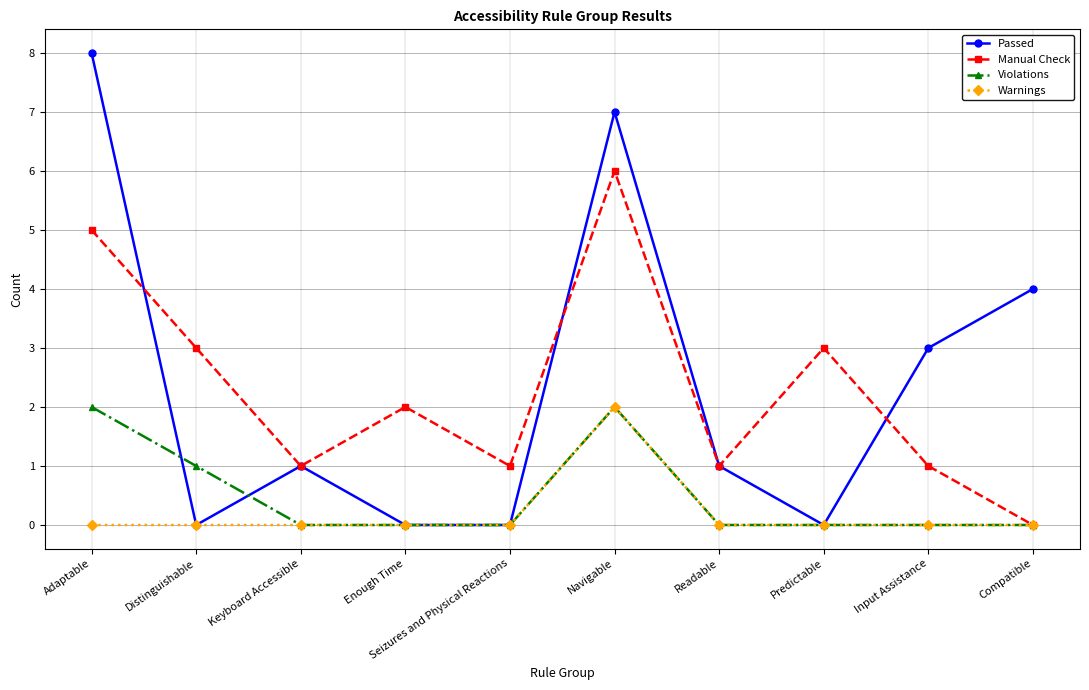

What are all the series names shown in the legend?

Passed, Manual Check, Violations, Warnings